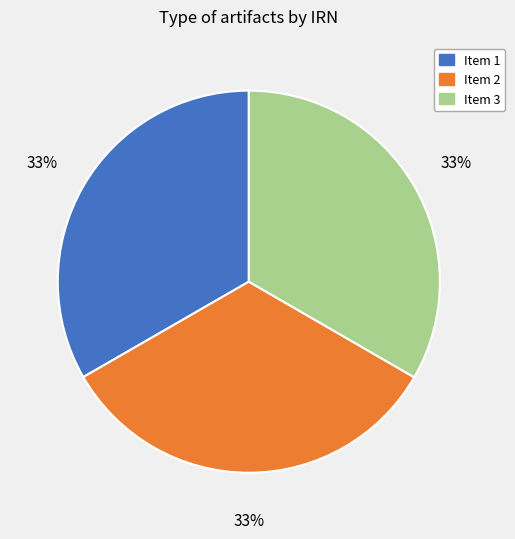

How many slices are in this pie chart?

3